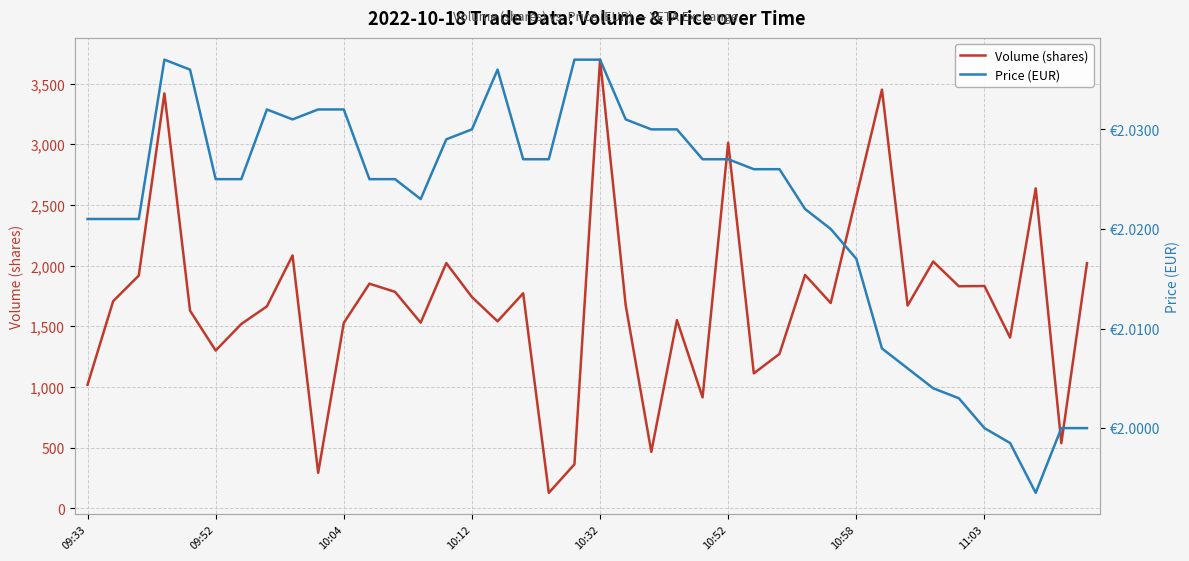

What value does the Price (EUR) series have at 27?

2.0